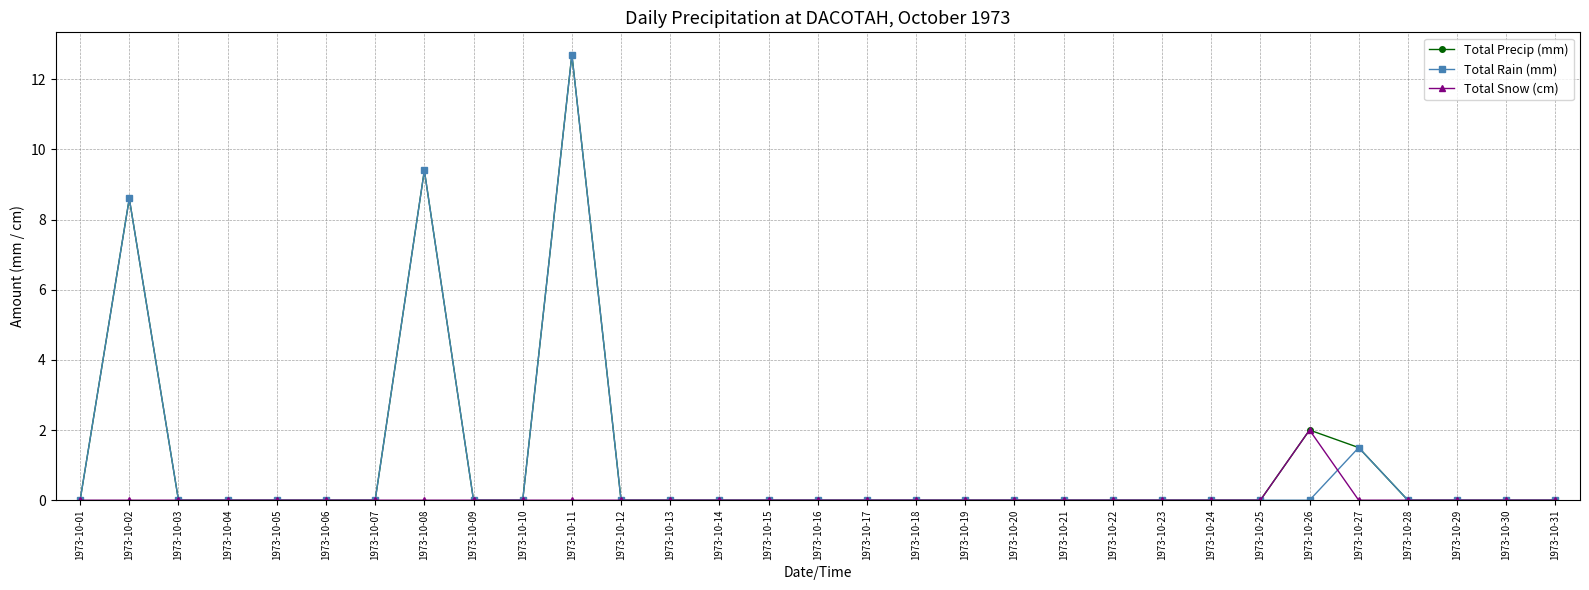

Is the value of Total Precip (mm) at 1973-10-08 greater than the value of Total Snow (cm) at 1973-10-16?

Yes